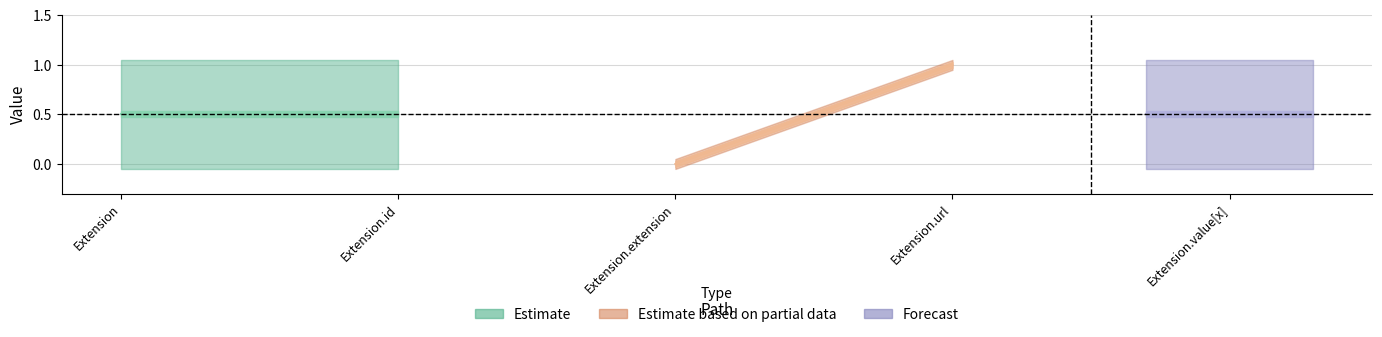

Reading left to right, what are all the values shown in this chart?

Max: Extension=1	Extension.id=1	Extension.extension=0	Extension.url=1	Extension.value[x]=1
Base Min: Extension=0	Extension.id=0	Extension.extension=0	Extension.url=1	Extension.value[x]=0